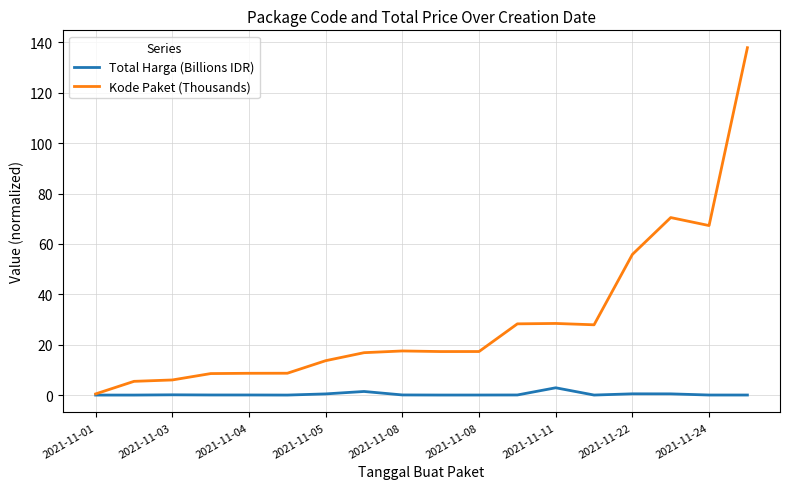

What is the maximum value shown in the chart?

137.9